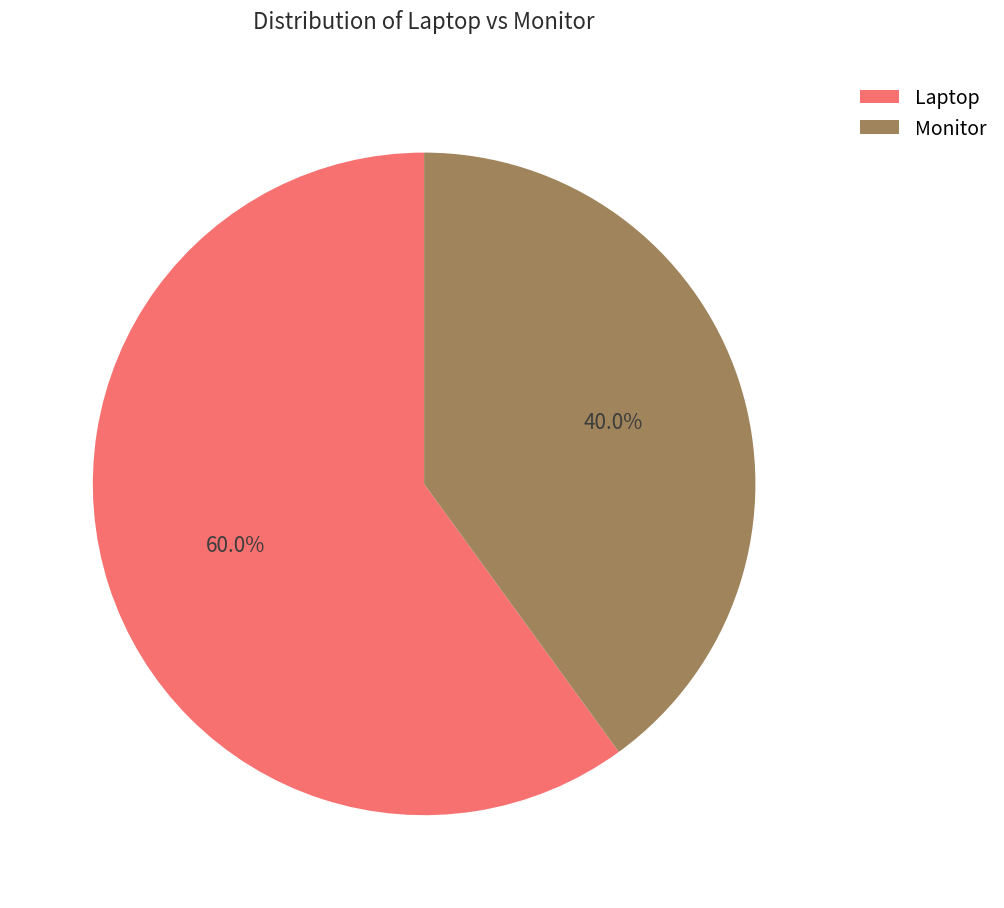

Do Monitor and Laptop together represent more than half of the pie?

Yes